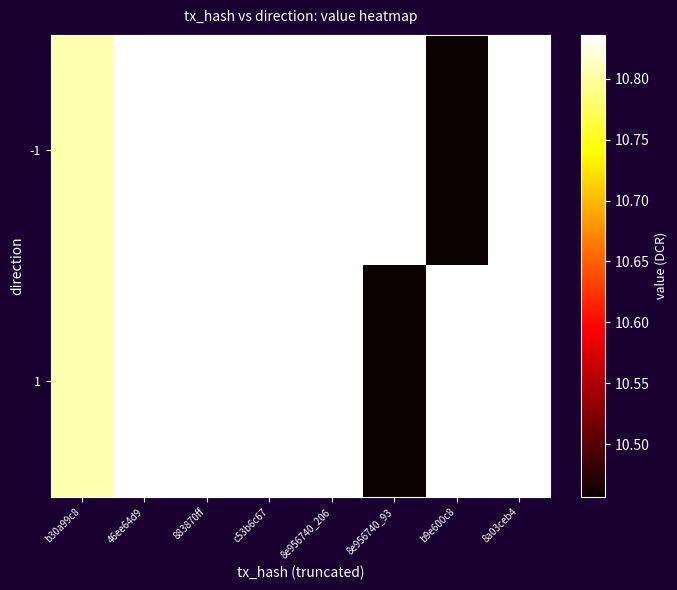

Which series changed the most between b9e600c8 and 8a03ceb4?

-1